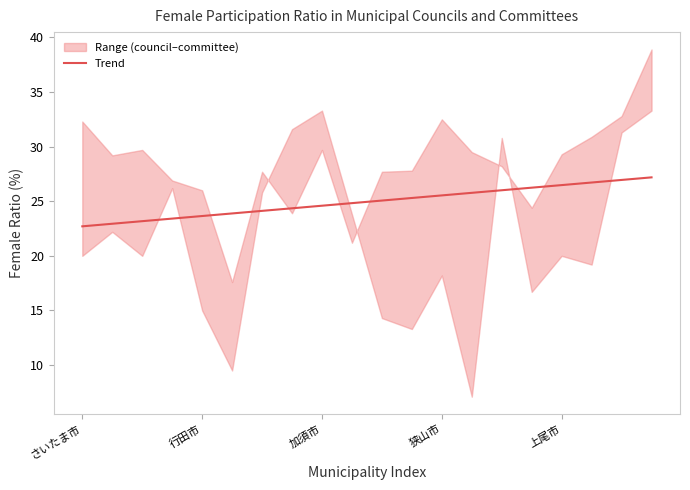

Reading left to right, transcribe all the data shown in this chart.

22.7	22.9	23.2	23.4	23.6	23.9	24.1	24.4	24.6	24.8	25.1	25.3	25.5	25.8	26.0	26.2	26.5	26.7	27.0	27.2